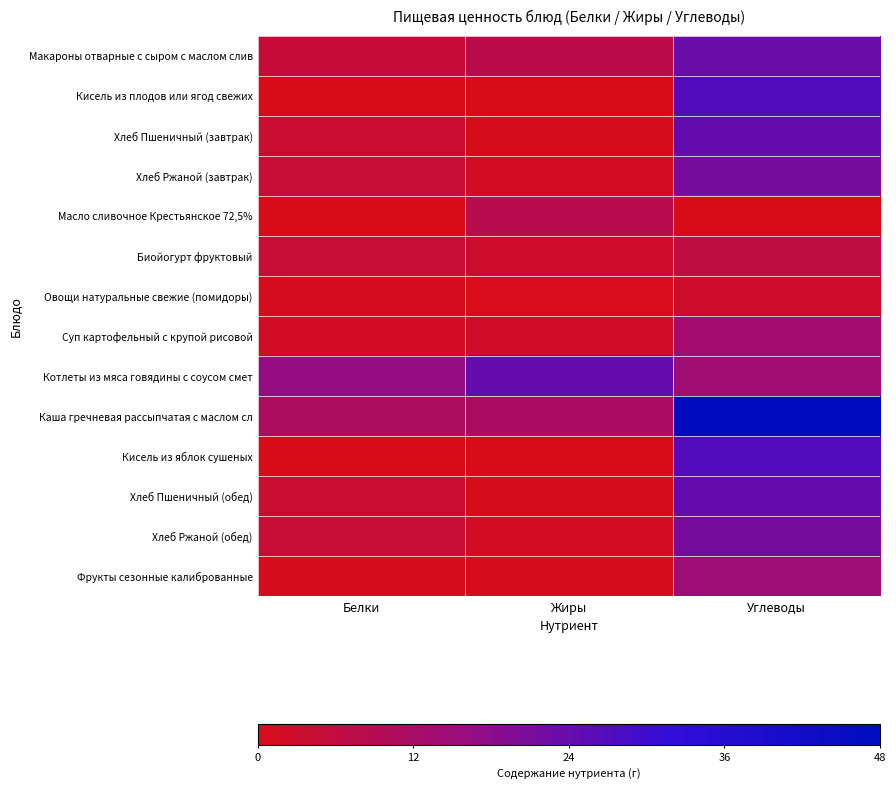

At which category is the sum across all series the highest?

Углеводы